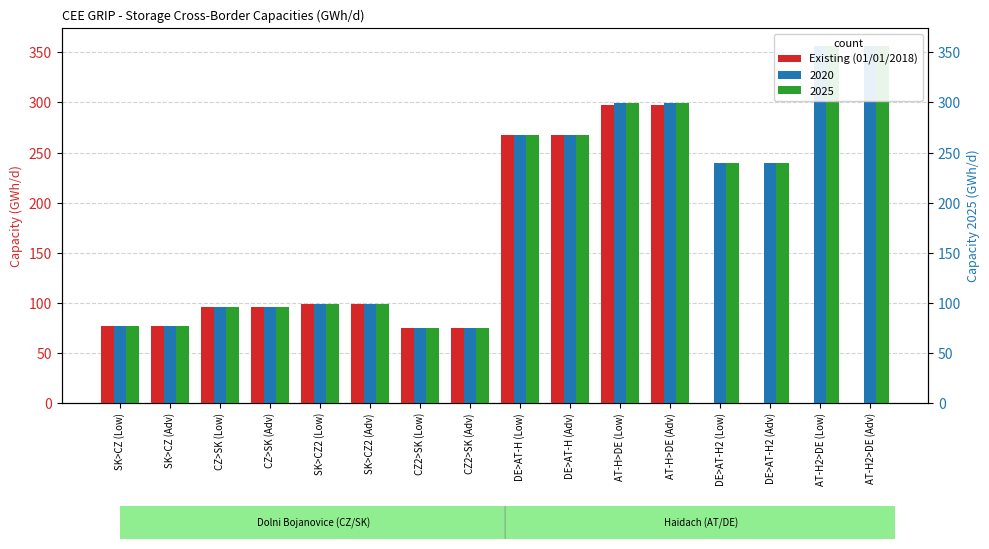

What is the label of the 15th bar from the left?

AT-H2>DE (Low)